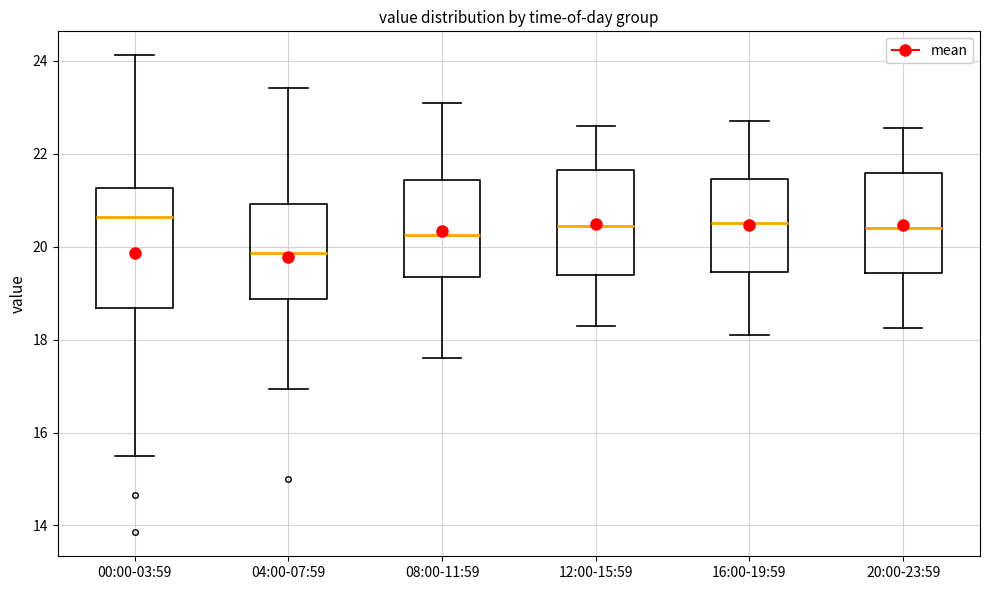

Which box's median line is the lowest?

04:00-07:59